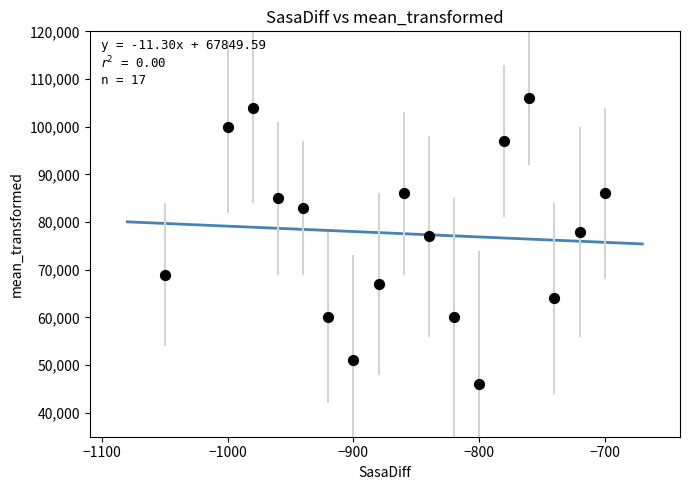

What Y value in the scatter plot is closest to 76000?

77000